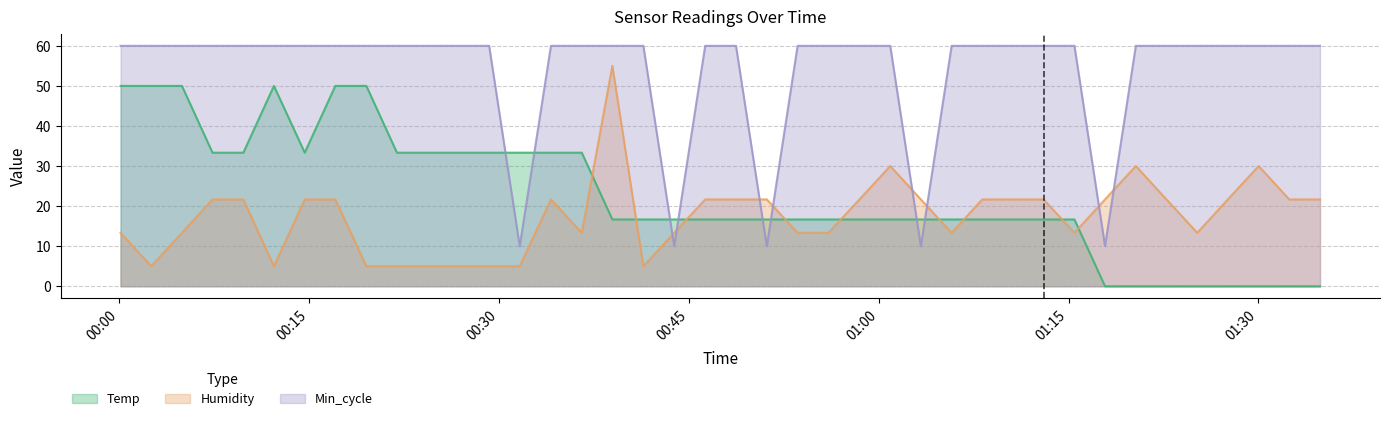

The Min_cycle series shows 20.3 at 2022/11/27 00:04:58. True or false?

False